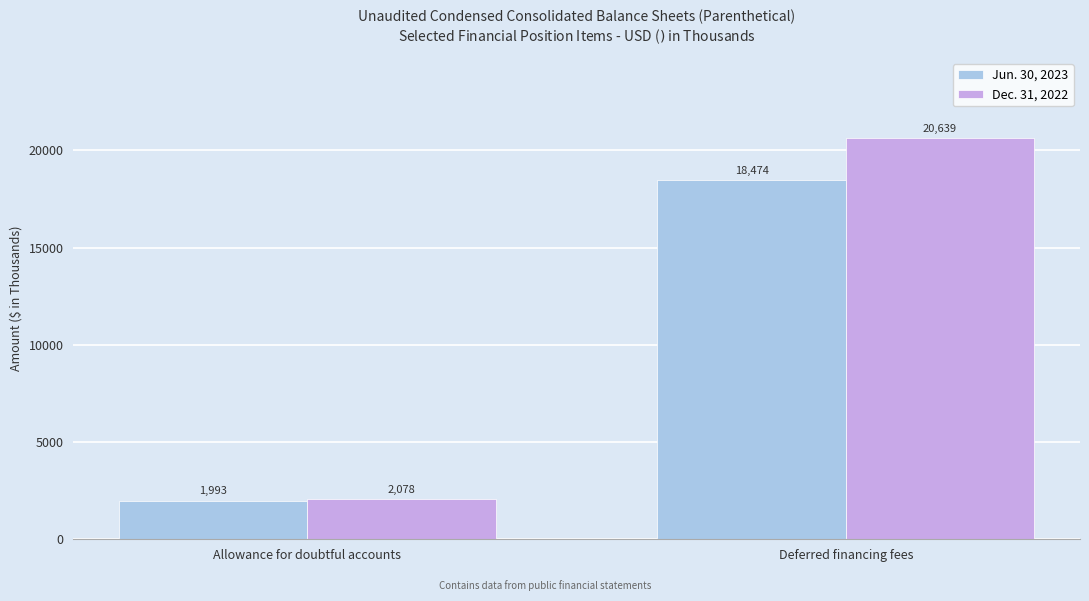

The Jun. 30, 2023 series shows 18474 at Deferred financing fees. True or false?

True